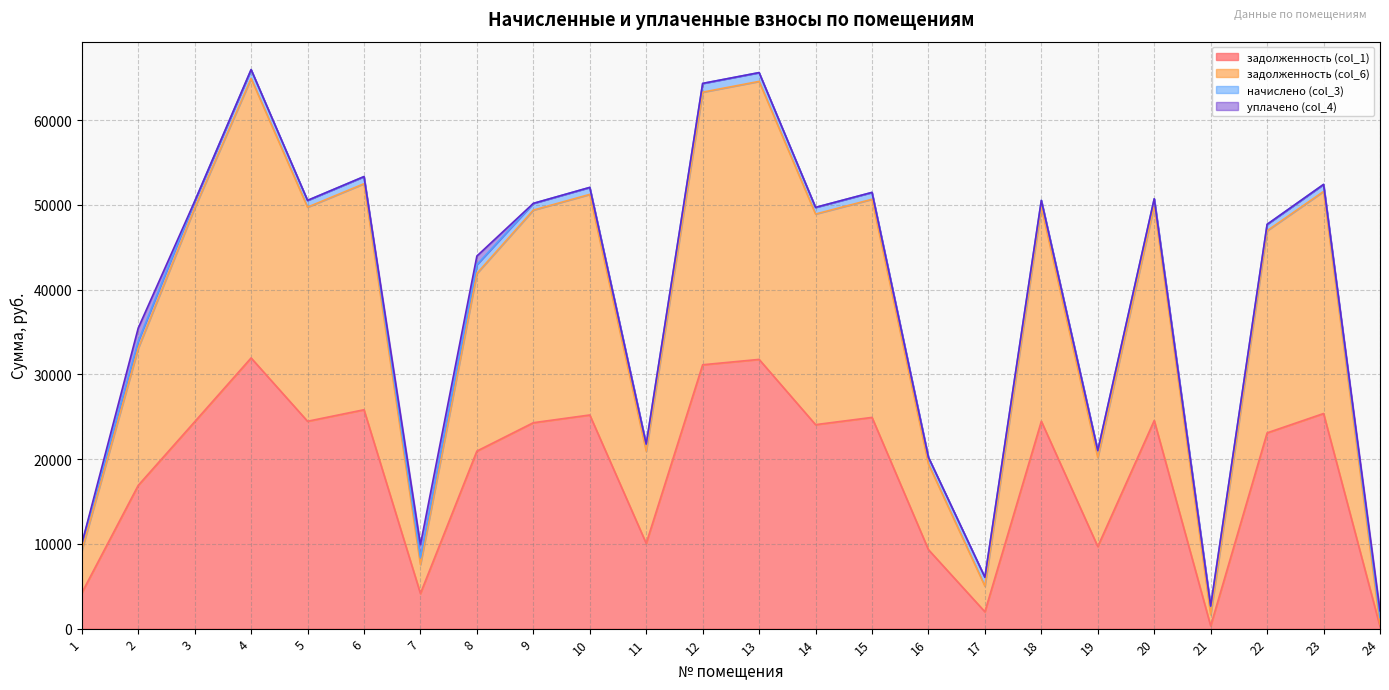

Which series changed the most between 1 and 18?

задолженность (col_6)